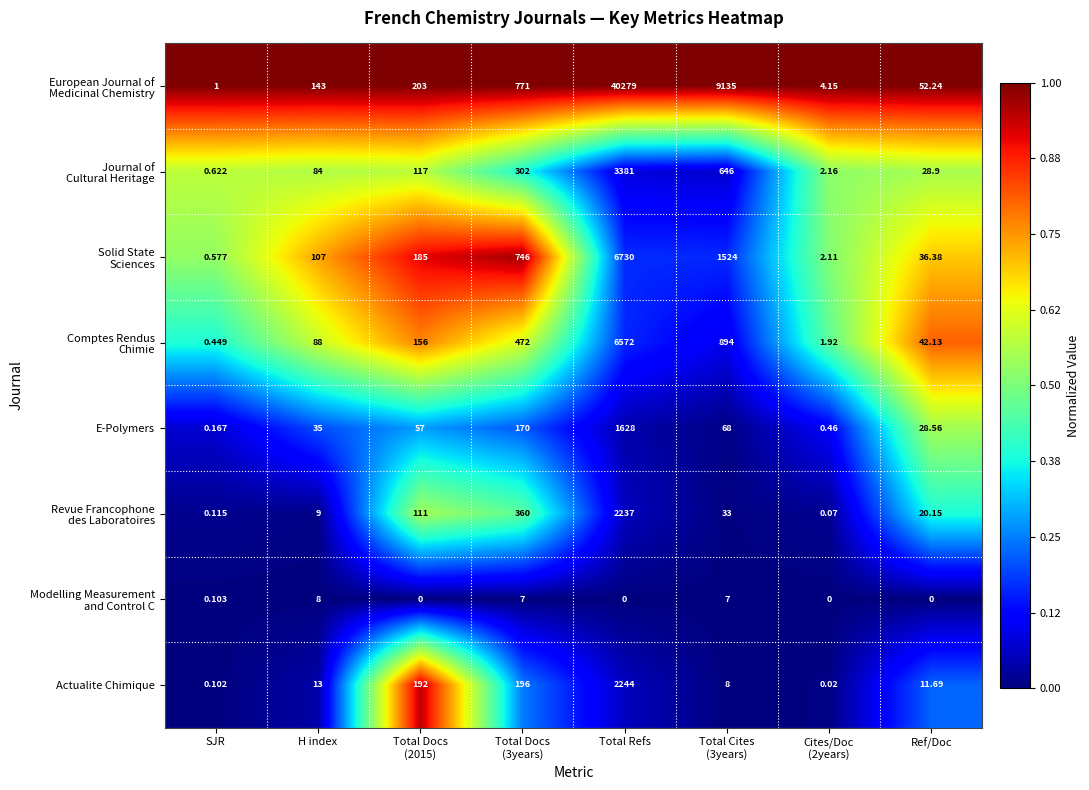

How many distinct data groups are displayed?

8